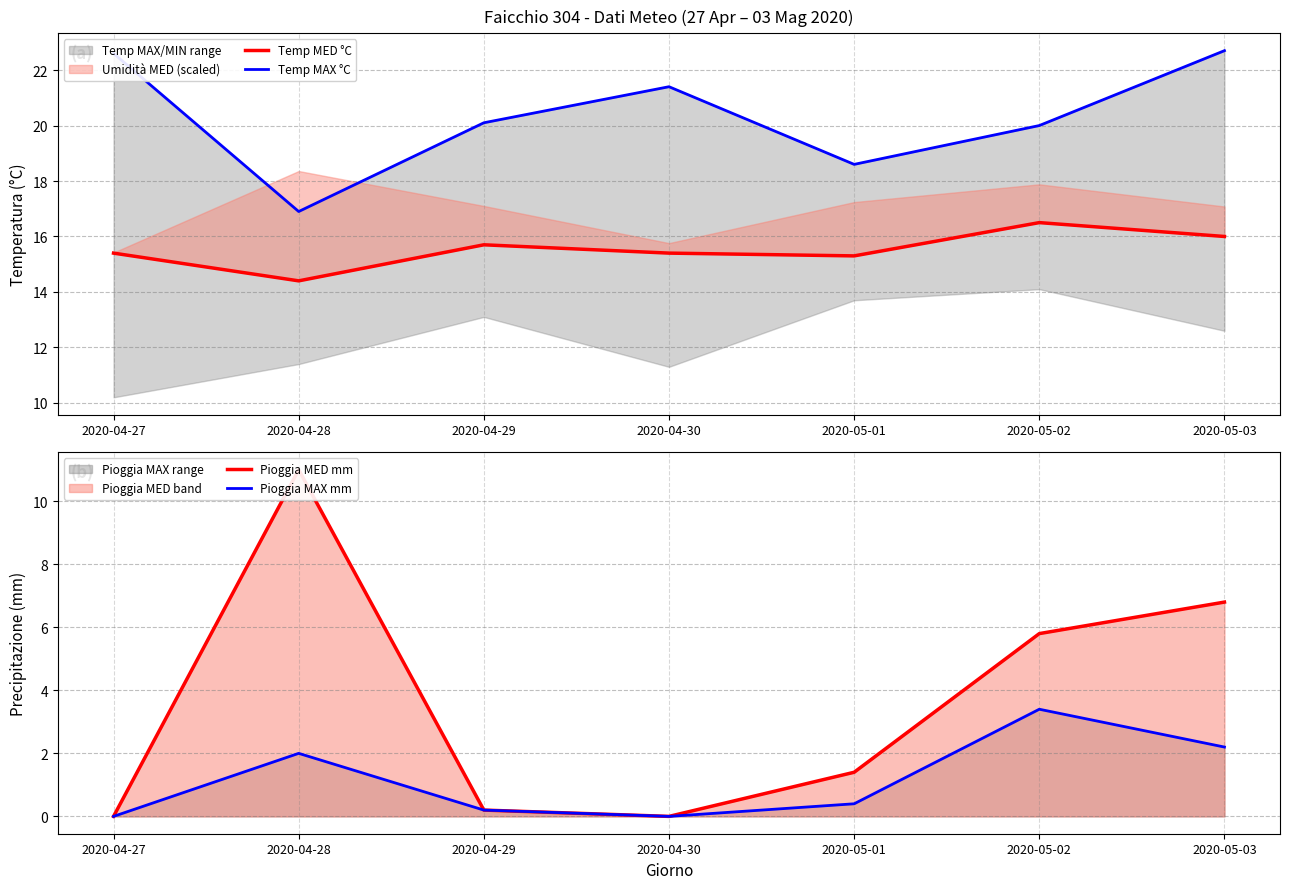

Reading right to left, transcribe all the data shown in this chart.

Temp MED °C: 2020-05-03=16.0	2020-05-02=16.5	2020-05-01=15.3	2020-04-30=15.4	2020-04-29=15.7	2020-04-28=14.4	2020-04-27=15.4
Temp MAX °C: 2020-05-03=22.7	2020-05-02=20.0	2020-05-01=18.6	2020-04-30=21.4	2020-04-29=20.1	2020-04-28=16.9	2020-04-27=22.6
Pioggia MED mm: 2020-05-03=6.8	2020-05-02=5.8	2020-05-01=1.4	2020-04-30=0.0	2020-04-29=0.2	2020-04-28=11.0	2020-04-27=0.0
Pioggia MAX mm: 2020-05-03=2.2	2020-05-02=3.4	2020-05-01=0.4	2020-04-30=0.0	2020-04-29=0.2	2020-04-28=2.0	2020-04-27=0.0